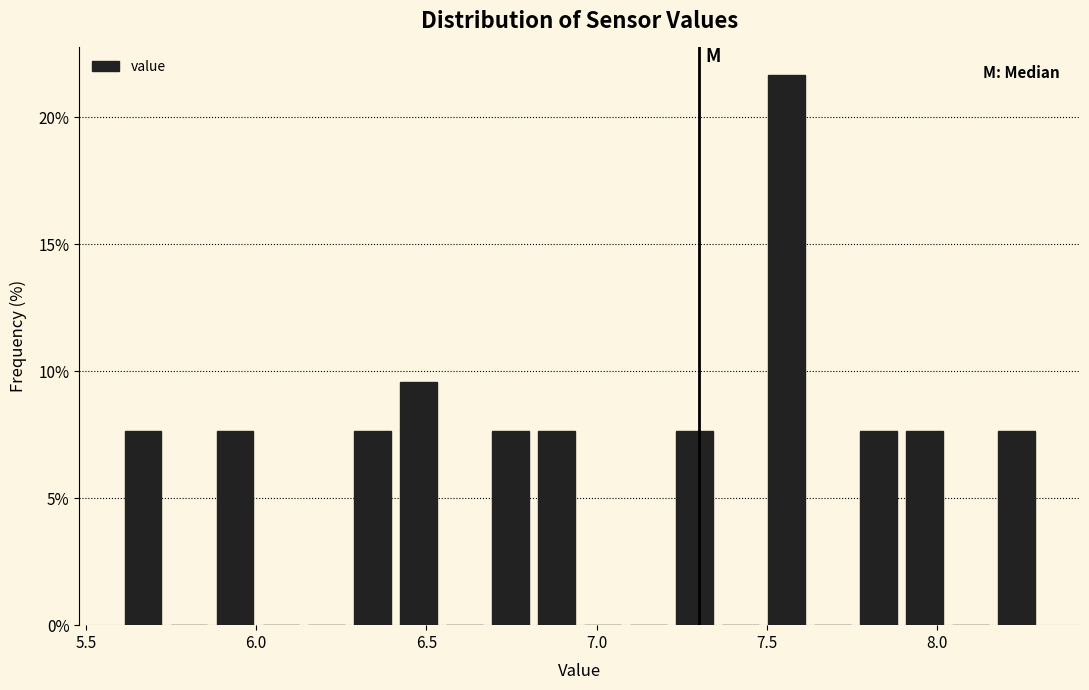

Read against the x-axis, roughly where is the centre of the tallest bar?

7.55